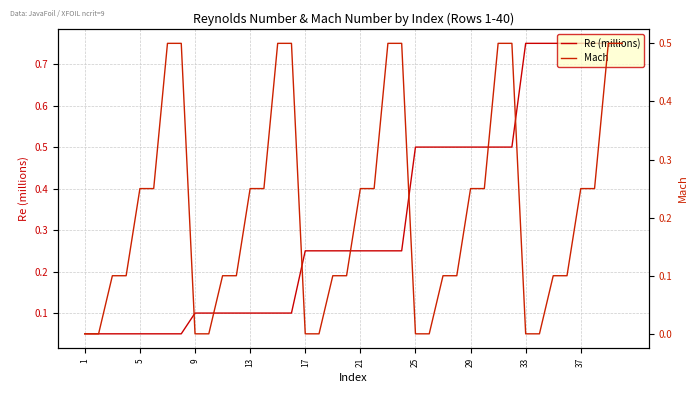

What are all the series names shown in the legend?

Re (millions), Mach